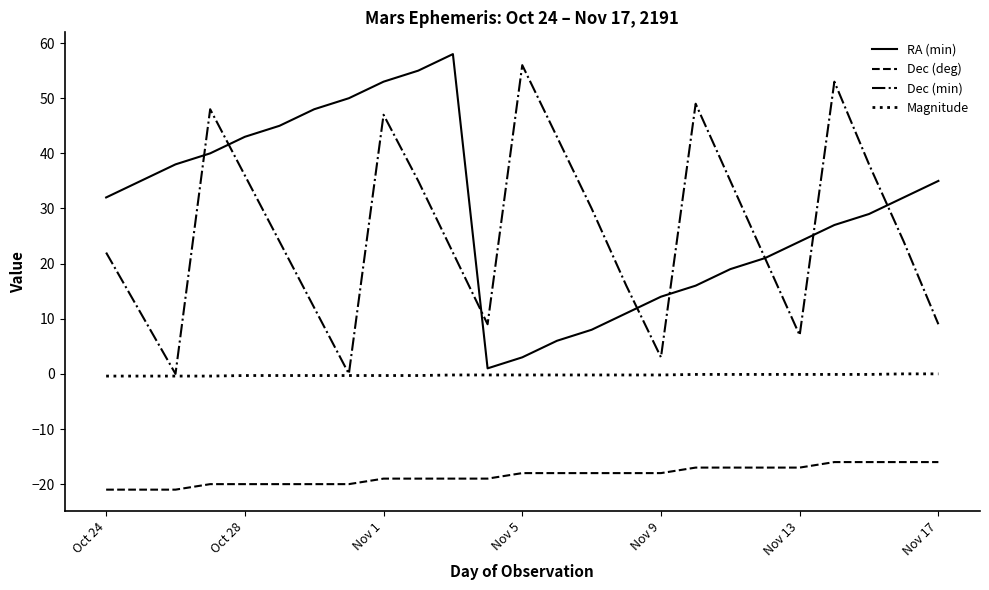

What is the sum of all RA (min) values?

743.0